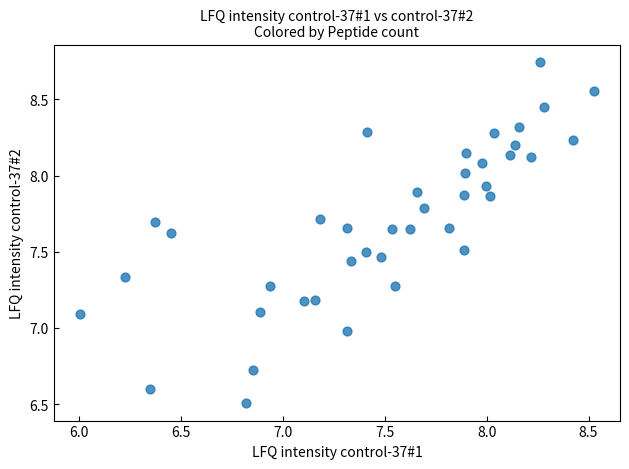

What is the range of Y values (max minus min)?

2.2